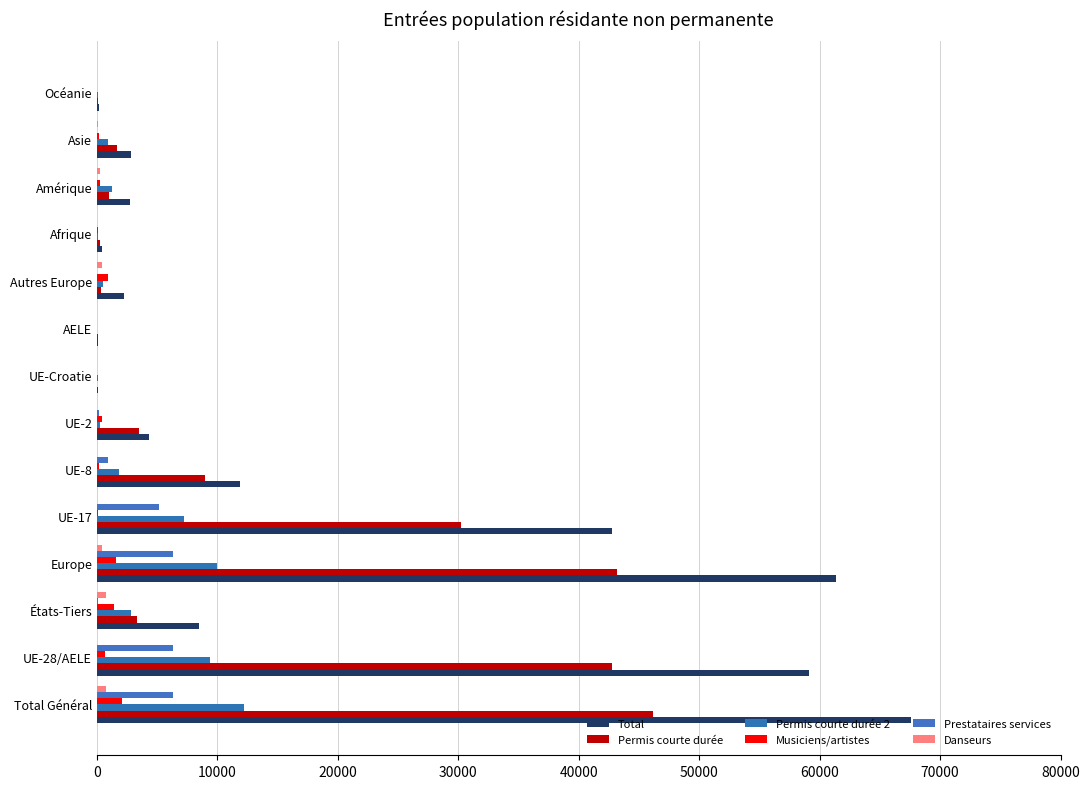

What is the sum of all Permis courte durée 2 values?

46586